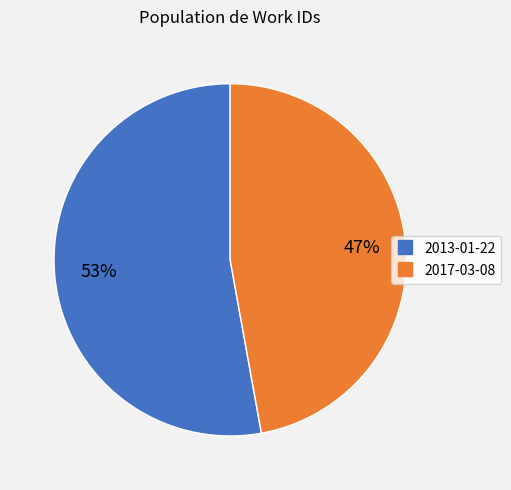

Rank the categories by value from lowest to highest.

2017-03-08, 2013-01-22